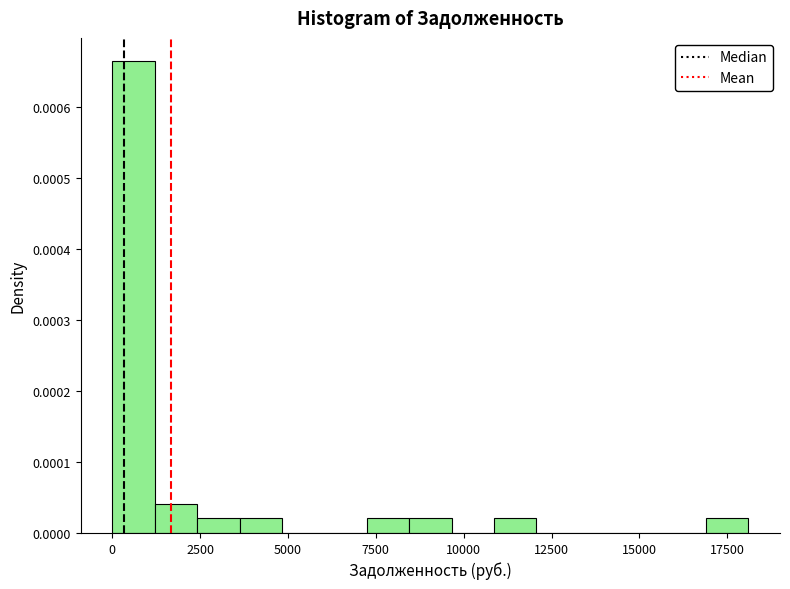

Read against the x-axis, roughly where is the centre of the tallest bar?

500